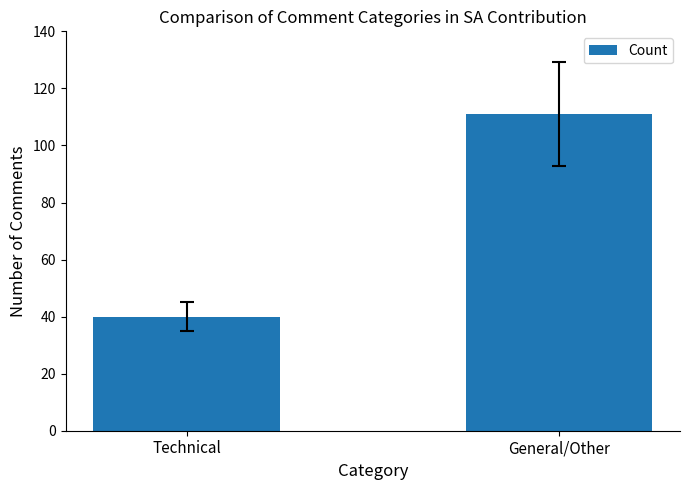

Which has a higher value, Technical or General/Other?

General/Other